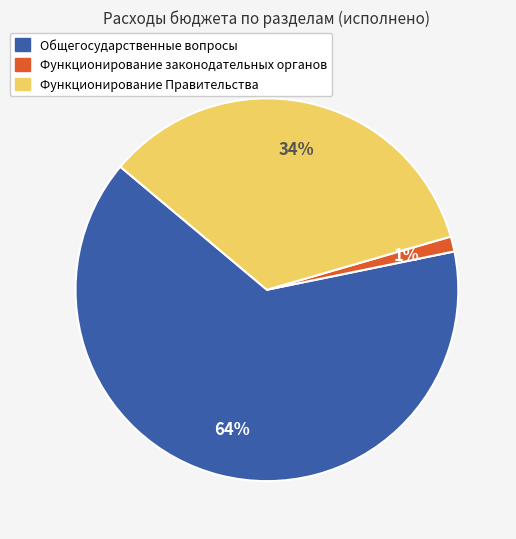

How many slices are in this pie chart?

3